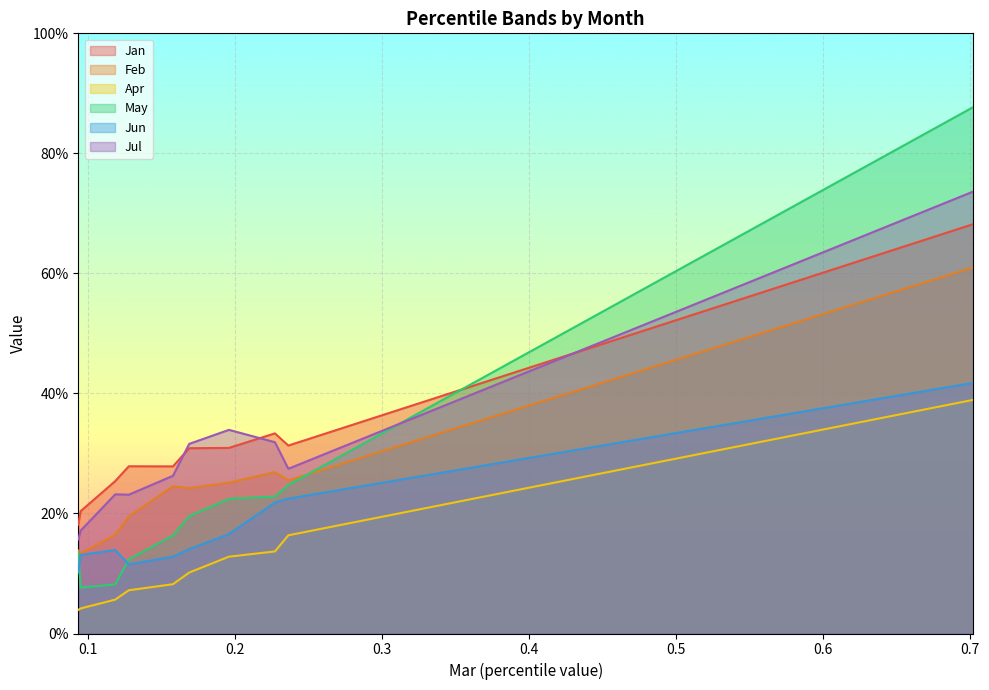

Is it true that Apr equals 0.1 at pct25?

False